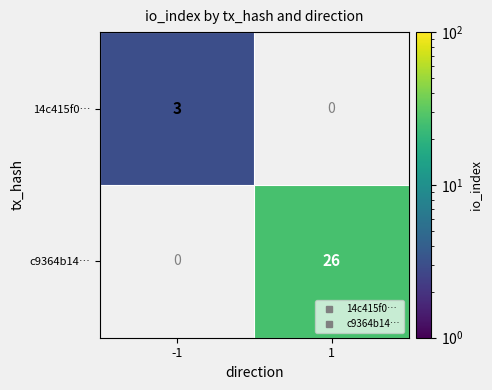

List the labels in order of 14c415f0… value, smallest first.

-1, 1